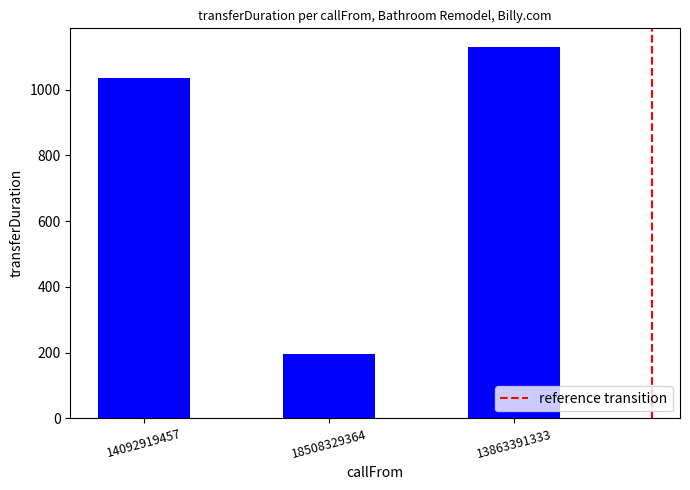

List the labels in order of value, smallest first.

18508329364, 14092919457, 13863391333